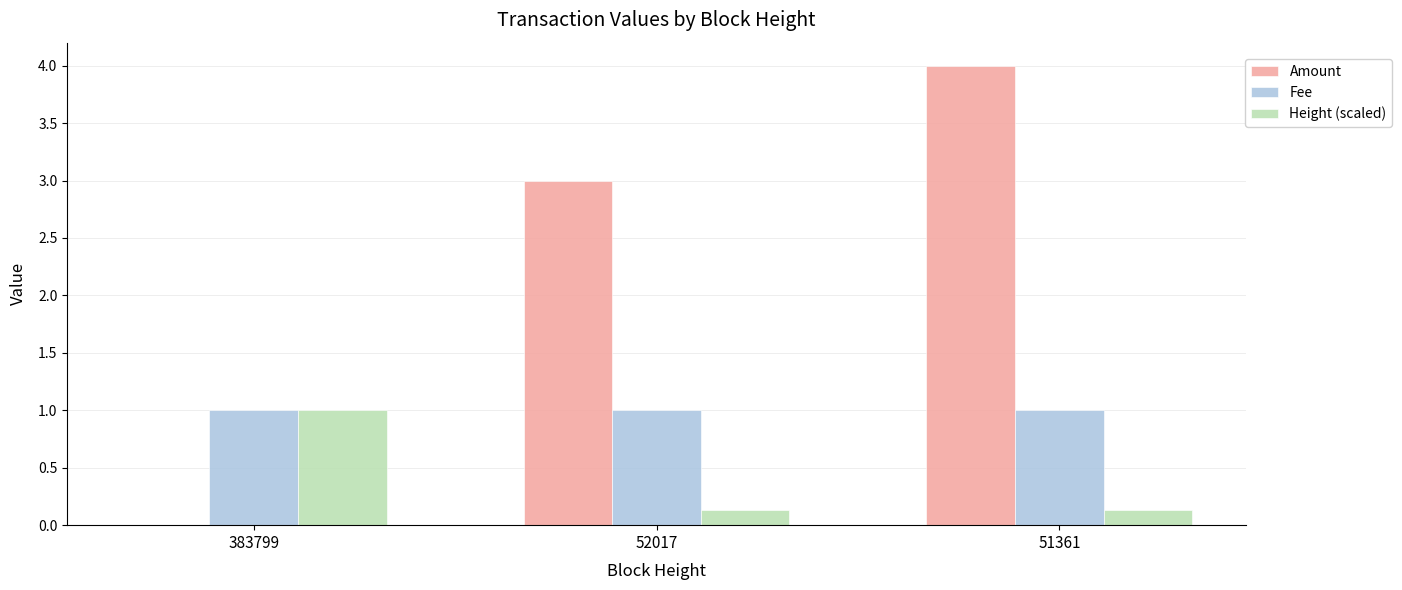

True or false: Amount has a value of 6.7 at 51361.

False